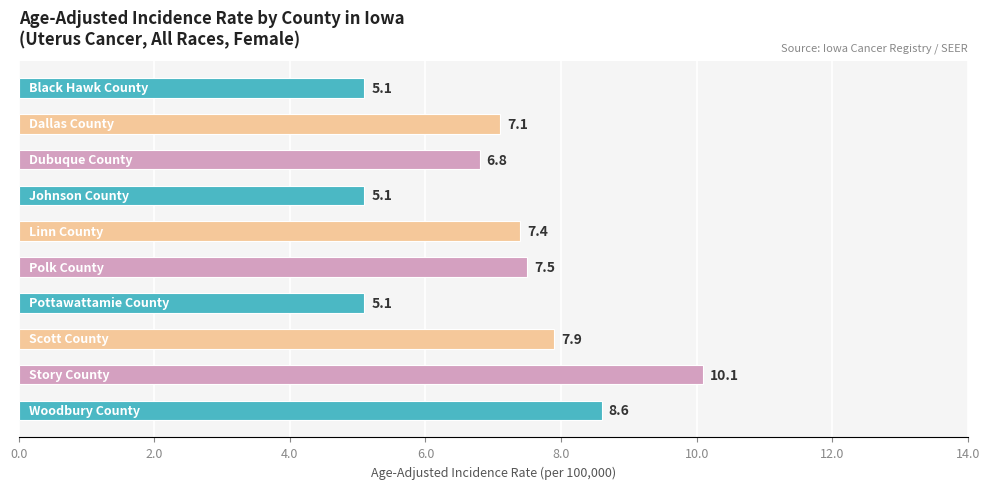

What is the difference between the second highest and minimum values?

3.5